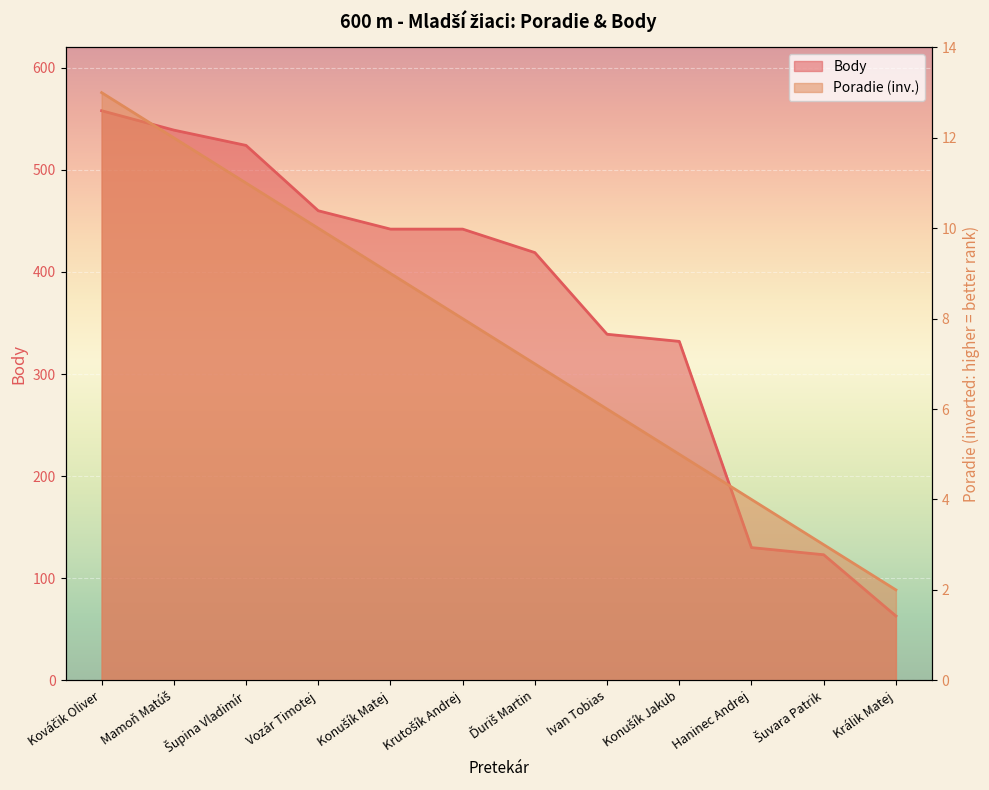

True or false: Poradie has a value of 3 at Šuvara Patrik.

True